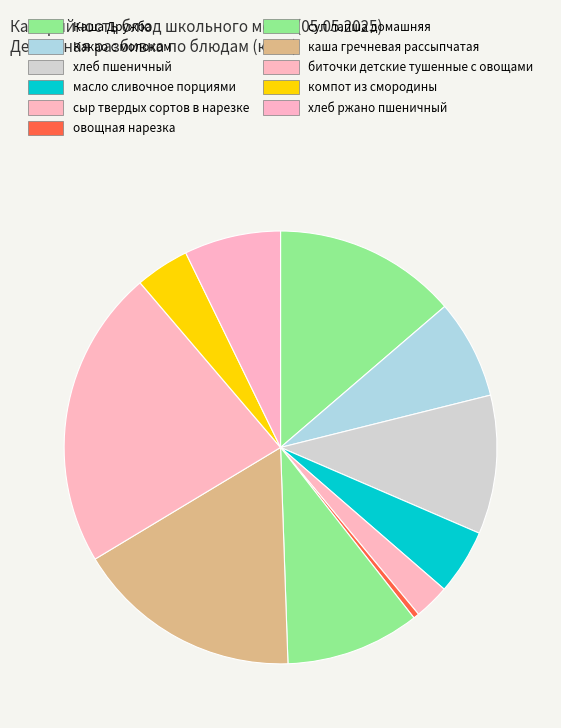

Count the number of slices in the pie.

11